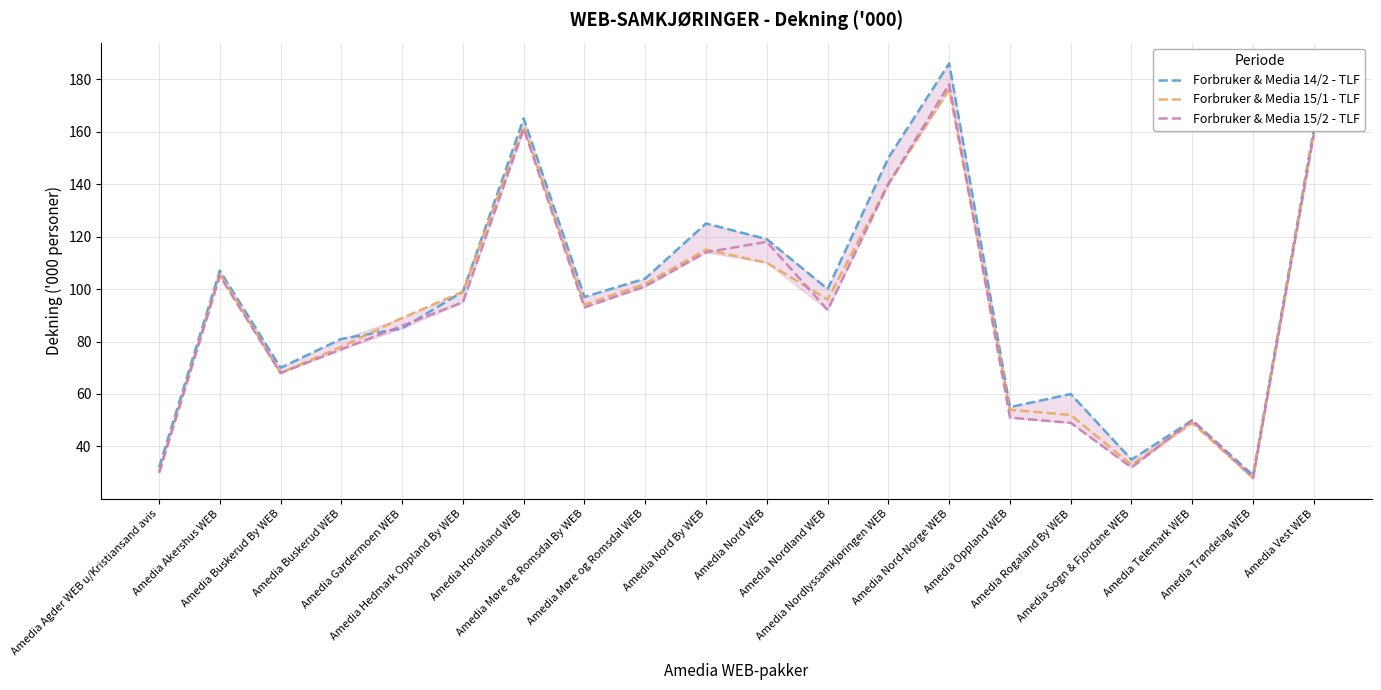

Reading left to right, extract all data points from this chart.

Forbruker & Media 14/2 - TLF: Amedia Agder WEB u/Kristiansand avis=32	Amedia Akershus WEB=107	Amedia Buskerud By WEB=70	Amedia Buskerud WEB=81	Amedia Gardermoen WEB=85	Amedia Hedmark Oppland By WEB=99	Amedia Hordaland WEB=165	Amedia Møre og Romsdal By WEB=97	Amedia Møre og Romsdal WEB=104	Amedia Nord By WEB=125	Amedia Nord WEB=119	Amedia Nordland WEB=100	Amedia Nordlyssamkjøringen WEB=150	Amedia Nord-Norge WEB=186	Amedia Oppland WEB=55	Amedia Rogaland By WEB=60	Amedia Sogn & Fjordane WEB=35	Amedia Telemark WEB=50	Amedia Trøndelag WEB=29	Amedia Vest WEB=161
Forbruker & Media 15/1 - TLF: Amedia Agder WEB u/Kristiansand avis=30	Amedia Akershus WEB=106	Amedia Buskerud By WEB=68	Amedia Buskerud WEB=78	Amedia Gardermoen WEB=89	Amedia Hedmark Oppland By WEB=99	Amedia Hordaland WEB=162	Amedia Møre og Romsdal By WEB=94	Amedia Møre og Romsdal WEB=102	Amedia Nord By WEB=115	Amedia Nord WEB=110	Amedia Nordland WEB=96	Amedia Nordlyssamkjøringen WEB=140	Amedia Nord-Norge WEB=176	Amedia Oppland WEB=54	Amedia Rogaland By WEB=52	Amedia Sogn & Fjordane WEB=33	Amedia Telemark WEB=49	Amedia Trøndelag WEB=28	Amedia Vest WEB=160
Forbruker & Media 15/2 - TLF: Amedia Agder WEB u/Kristiansand avis=30	Amedia Akershus WEB=105	Amedia Buskerud By WEB=68	Amedia Buskerud WEB=77	Amedia Gardermoen WEB=86	Amedia Hedmark Oppland By WEB=95	Amedia Hordaland WEB=161	Amedia Møre og Romsdal By WEB=93	Amedia Møre og Romsdal WEB=101	Amedia Nord By WEB=114	Amedia Nord WEB=118	Amedia Nordland WEB=92	Amedia Nordlyssamkjøringen WEB=140	Amedia Nord-Norge WEB=178	Amedia Oppland WEB=51	Amedia Rogaland By WEB=49	Amedia Sogn & Fjordane WEB=32	Amedia Telemark WEB=50	Amedia Trøndelag WEB=28	Amedia Vest WEB=159